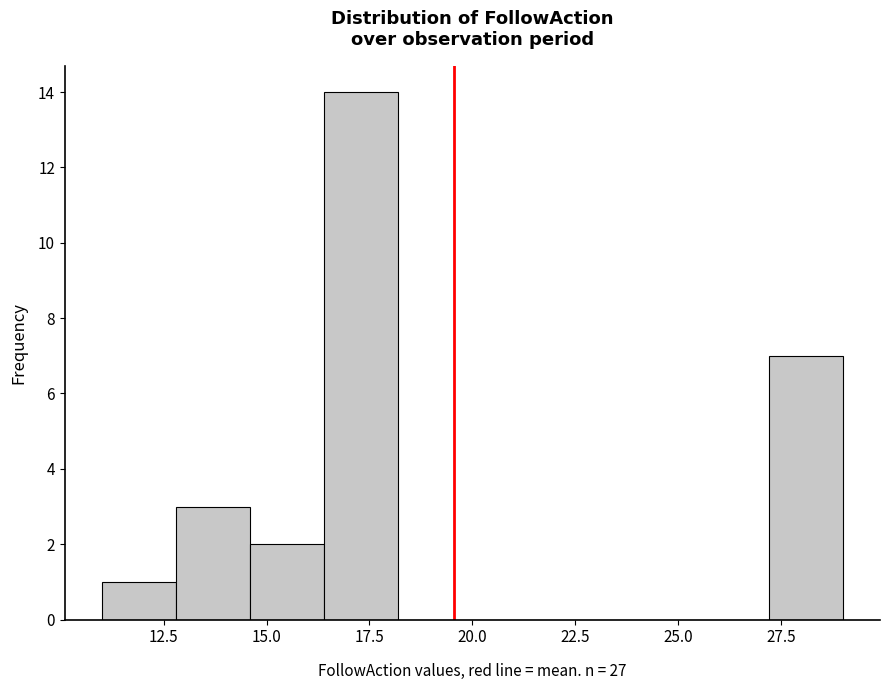

Around what value on the x-axis is the tallest bar? Give the approximate position of its centre, as read against the axis.

17.5